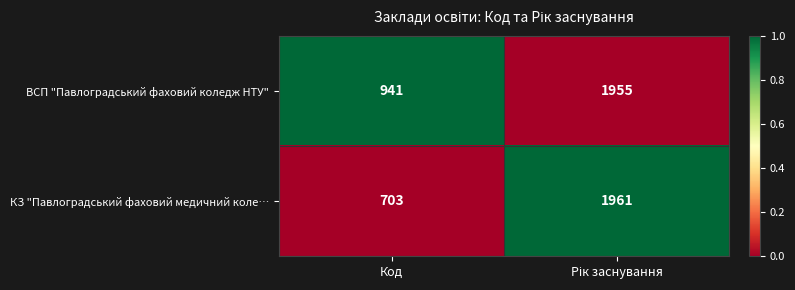

What is the minimum value for КЗ "Павлоградський фаховий медичний коле…?

703